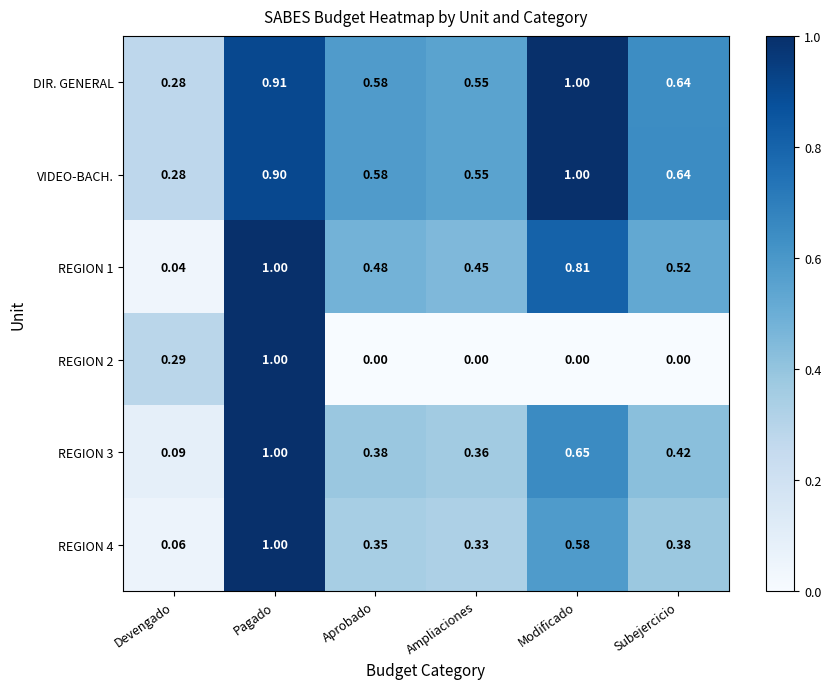

At which label does VIDEO-BACH. reach its peak?

Modificado